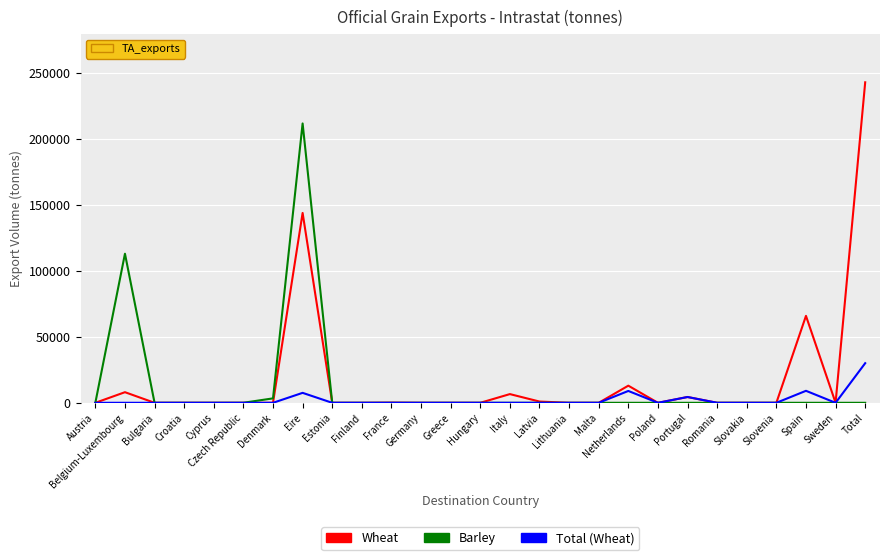

Which label corresponds to the largest value in the chart?

Total